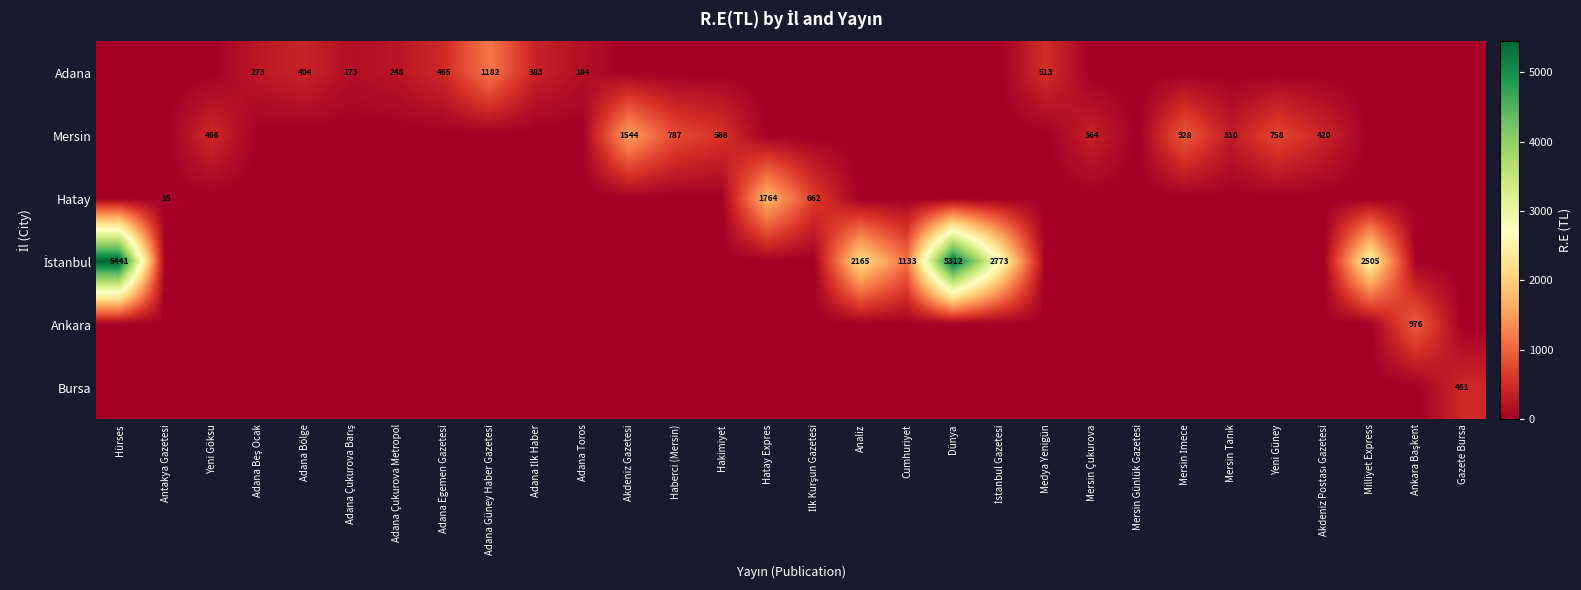

True or false: Adana has a value of 133 at Adana Egemen Gazetesi.

False